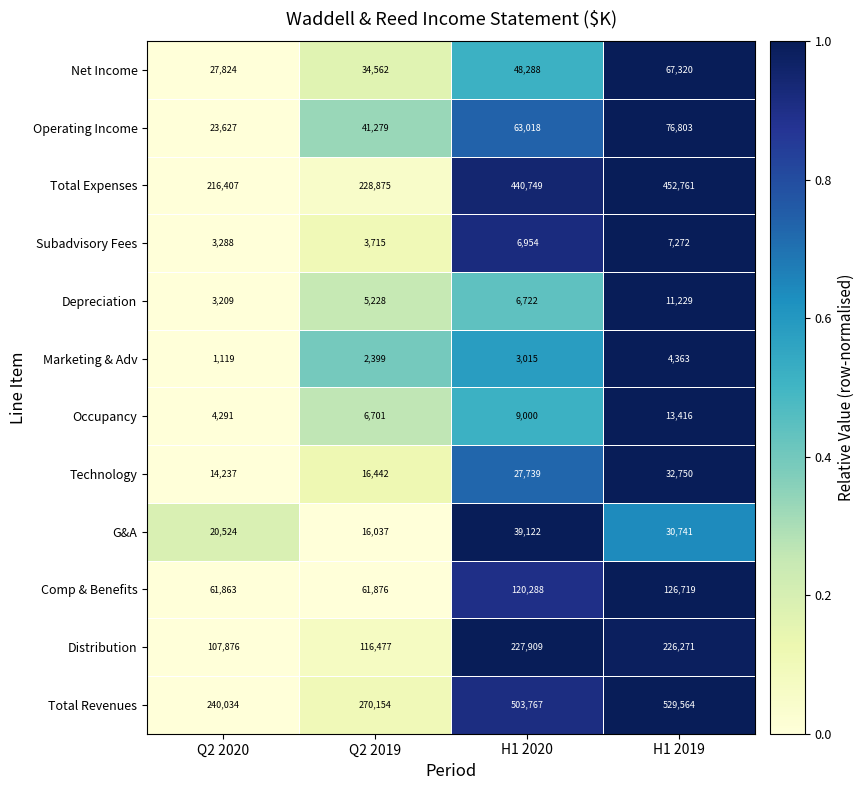

What is the spread (max minus min) of values at Q2 2019?

267755